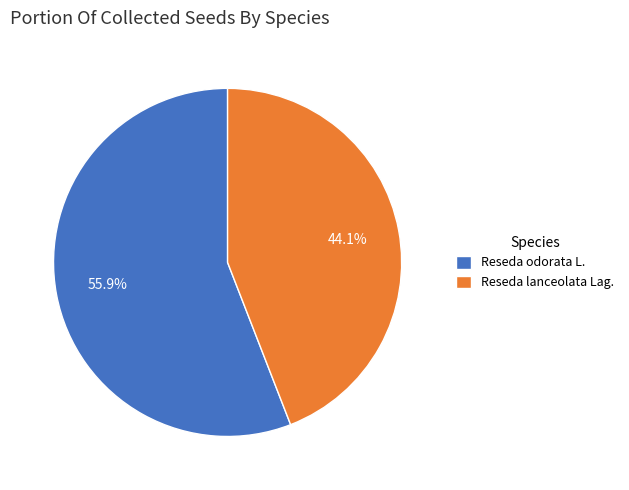

Is Reseda lanceolata Lag. the majority of the pie?

No